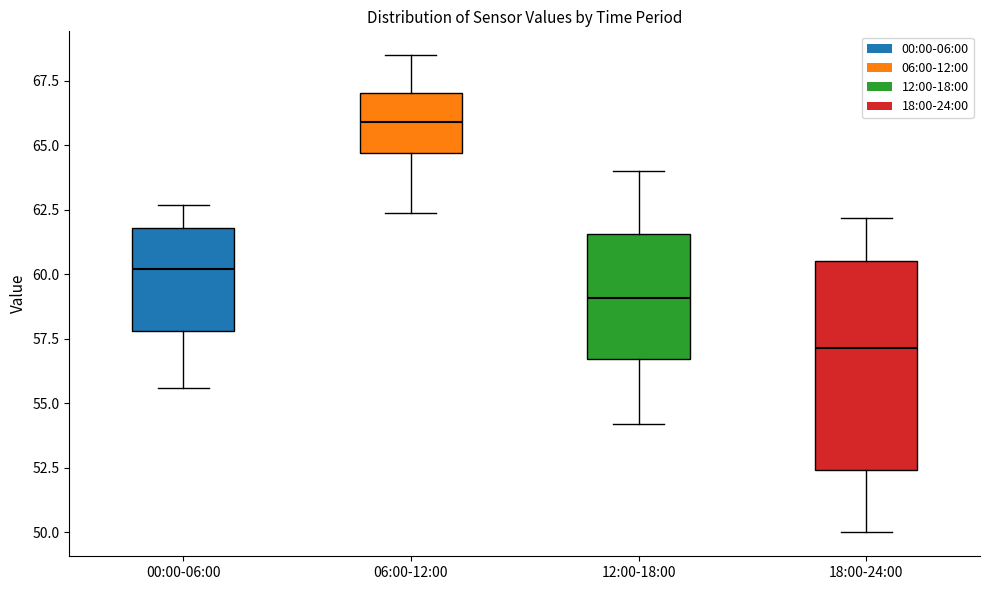

Comparing the boxes themselves (not the whiskers), which one is the tallest?

18:00-24:00